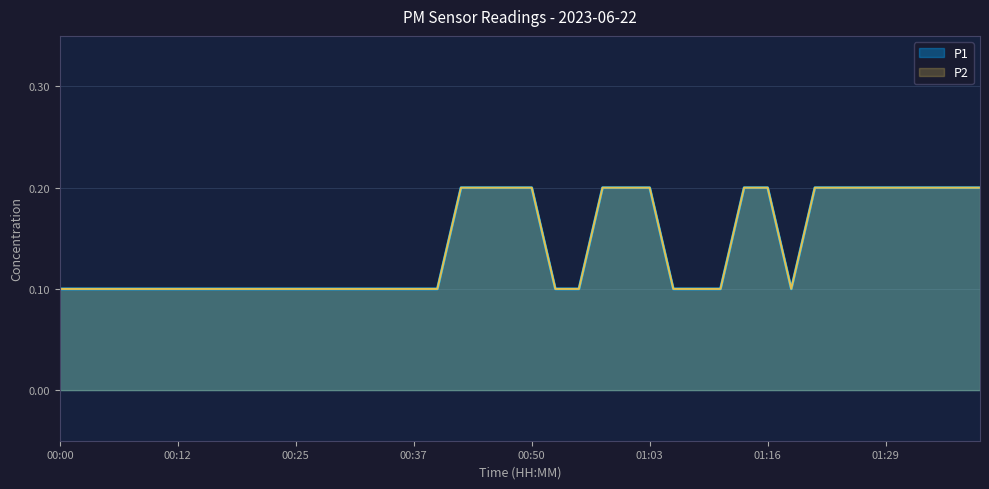

What is the sum of all P1 values?

5.7